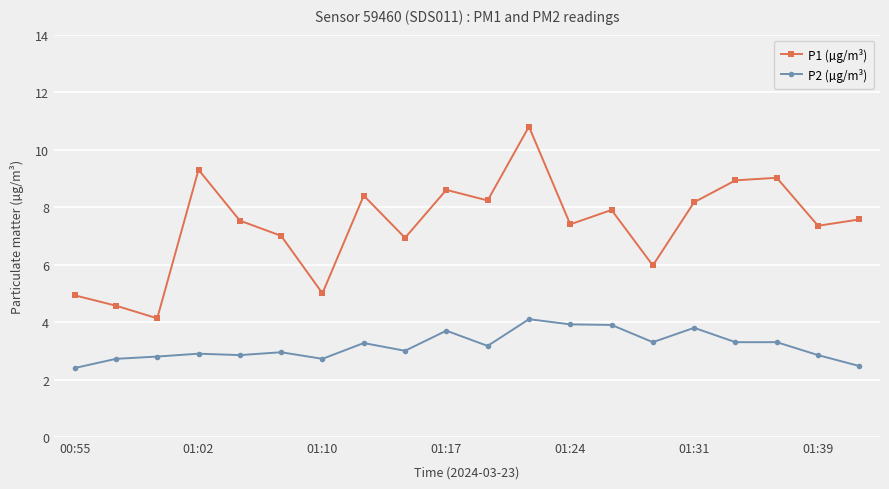

Which series has the largest total across all categories?

P1 (µg/m³)